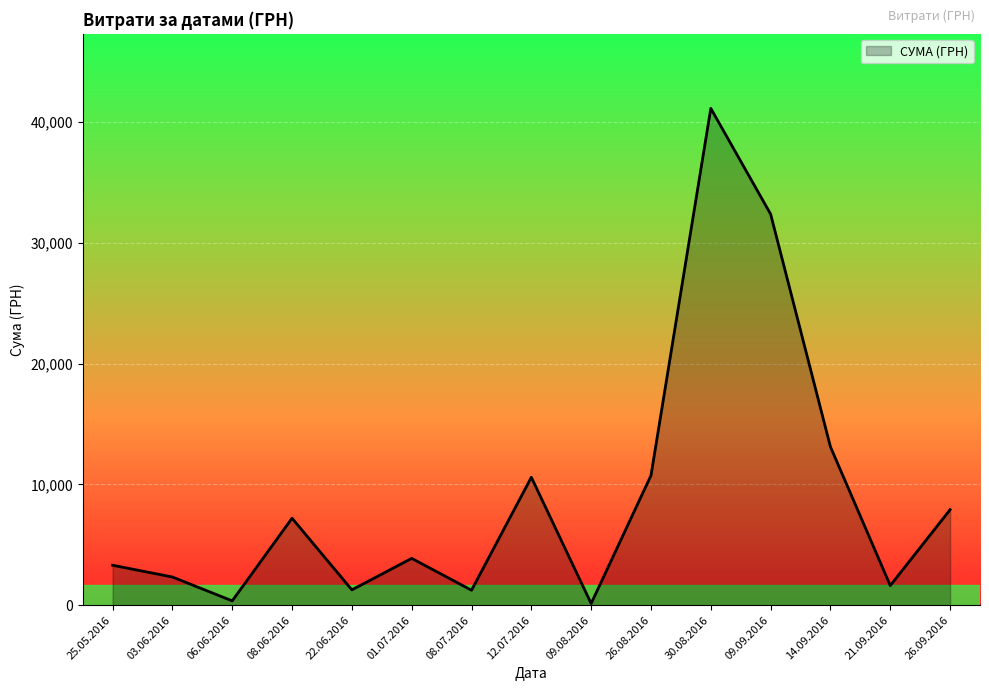

Count the number of categories in the chart.

15